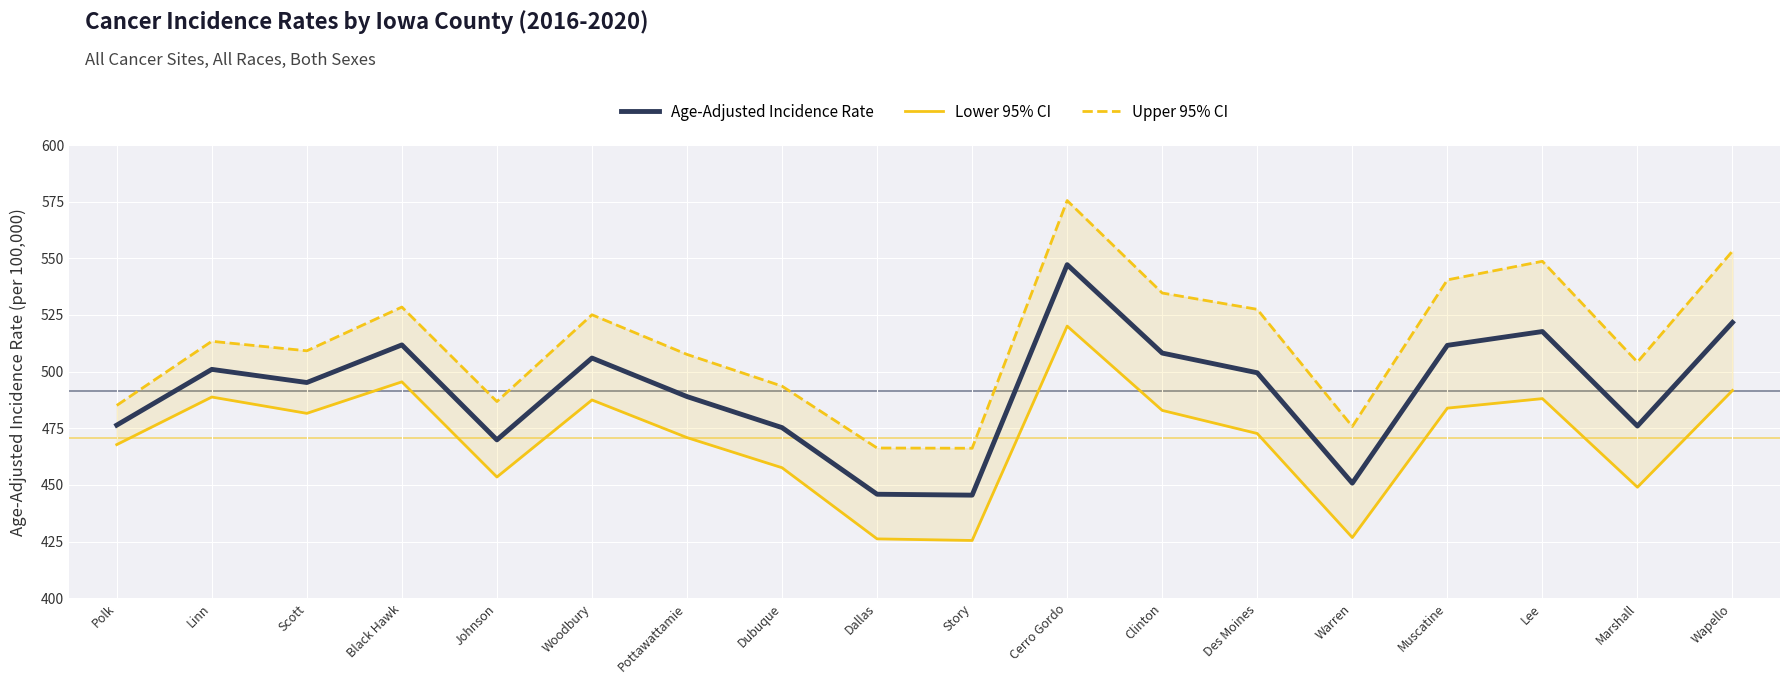

Where is the first local maximum for Age-Adjusted Incidence Rate?

Linn